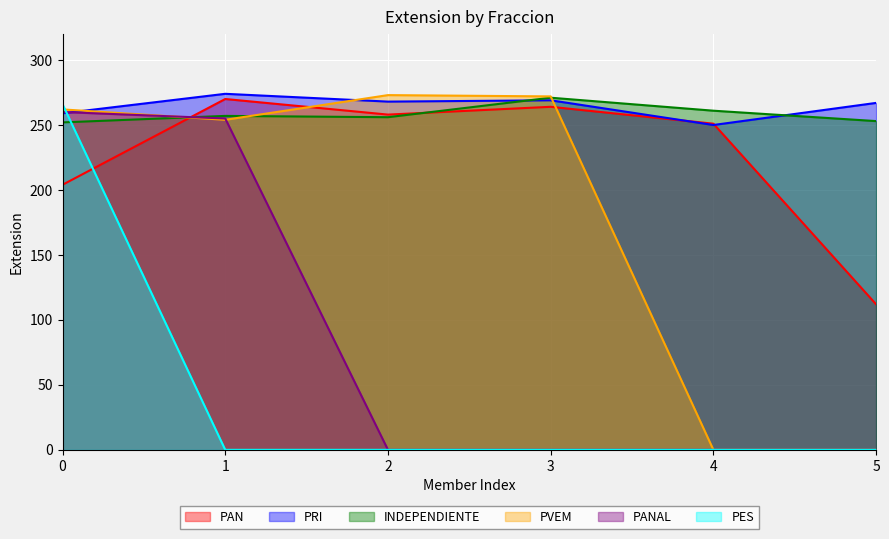

Which category has the highest value in the PRI series?

1